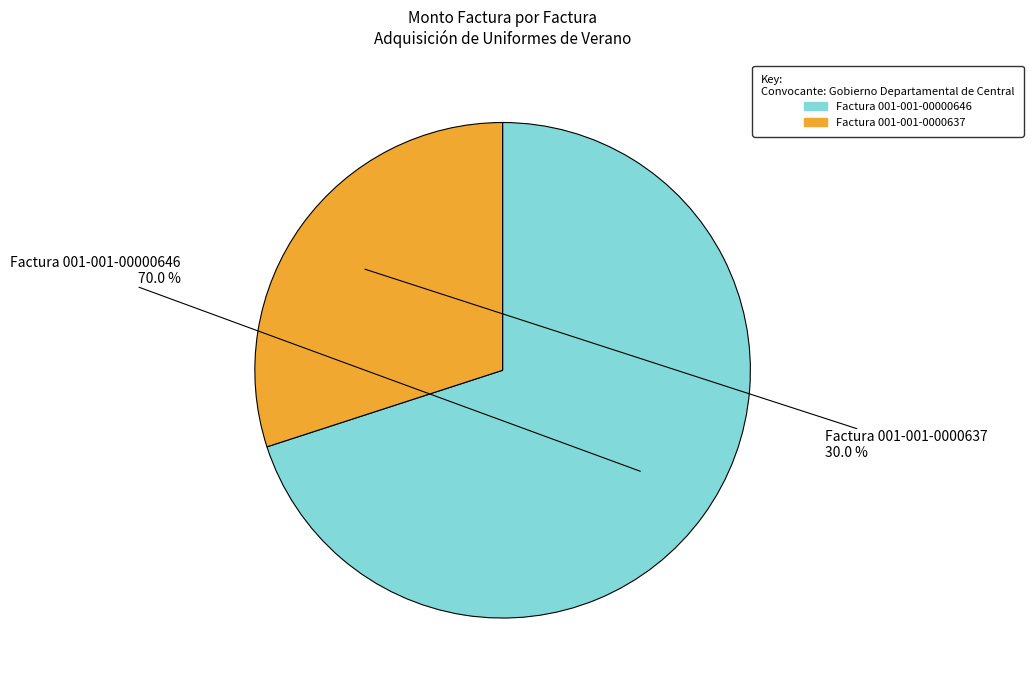

What is the largest slice in the pie chart?

Factura 001-001-00000646